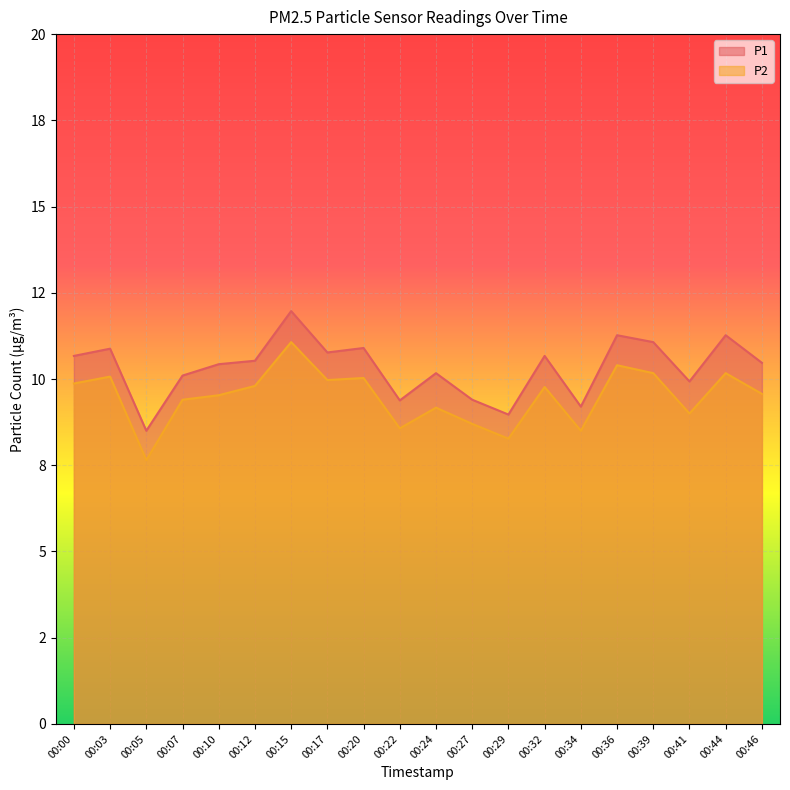

Which series has the widest spread of values?

P1